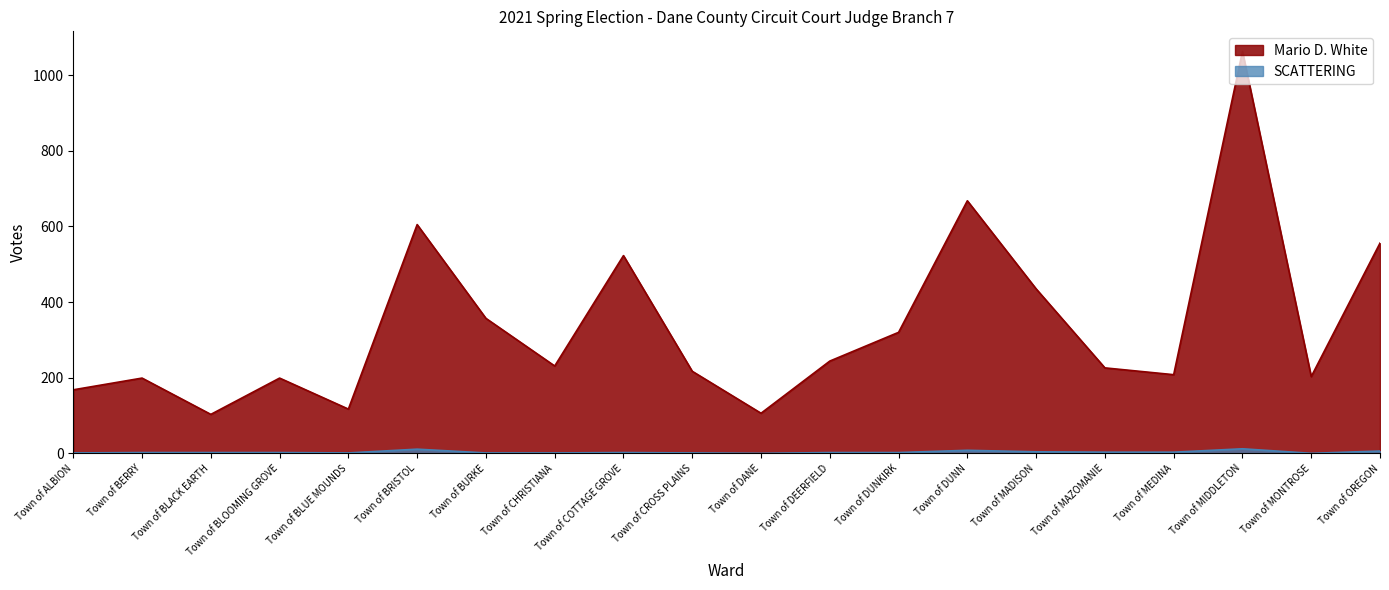

Rank the categories by SCATTERING value from lowest to highest.

Town of DANE, Town of MONTROSE, Town of ALBION, Town of BLUE MOUNDS, Town of BURKE, Town of CHRISTIANA, Town of CROSS PLAINS, Town of BERRY, Town of BLACK EARTH, Town of BLOOMING GROVE, Town of COTTAGE GROVE, Town of DEERFIELD, Town of DUNKIRK, Town of MAZOMANIE, Town of MEDINA, Town of MADISON, Town of OREGON, Town of DUNN, Town of BRISTOL, Town of MIDDLETON